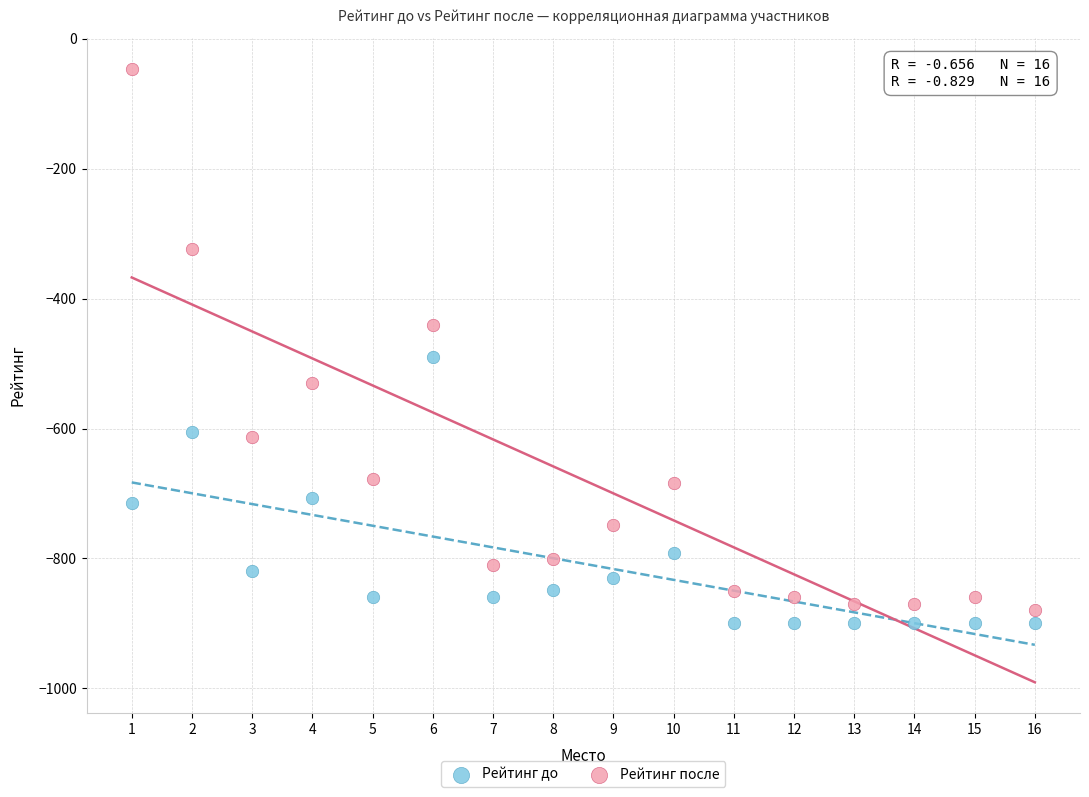

Across all series, what Y value is closest to -473?

-490